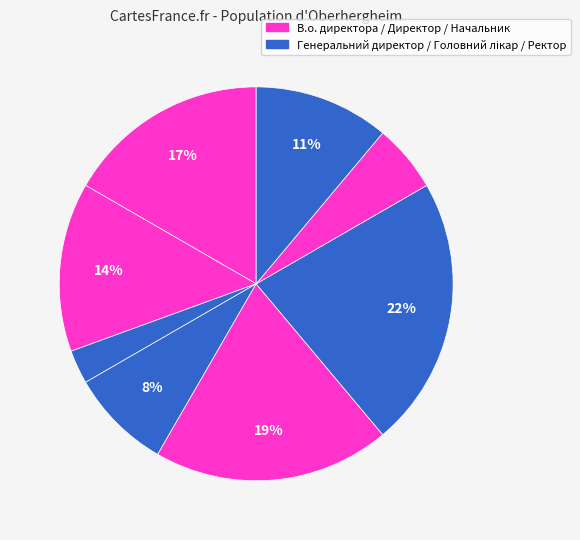

Count the number of slices in the pie.

8